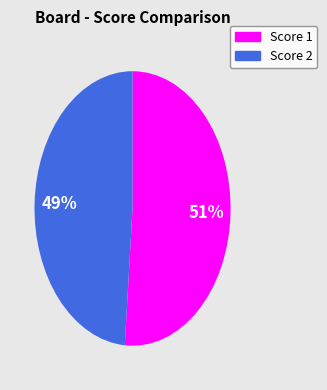

To the nearest percent, what is the average slice percentage?

50%